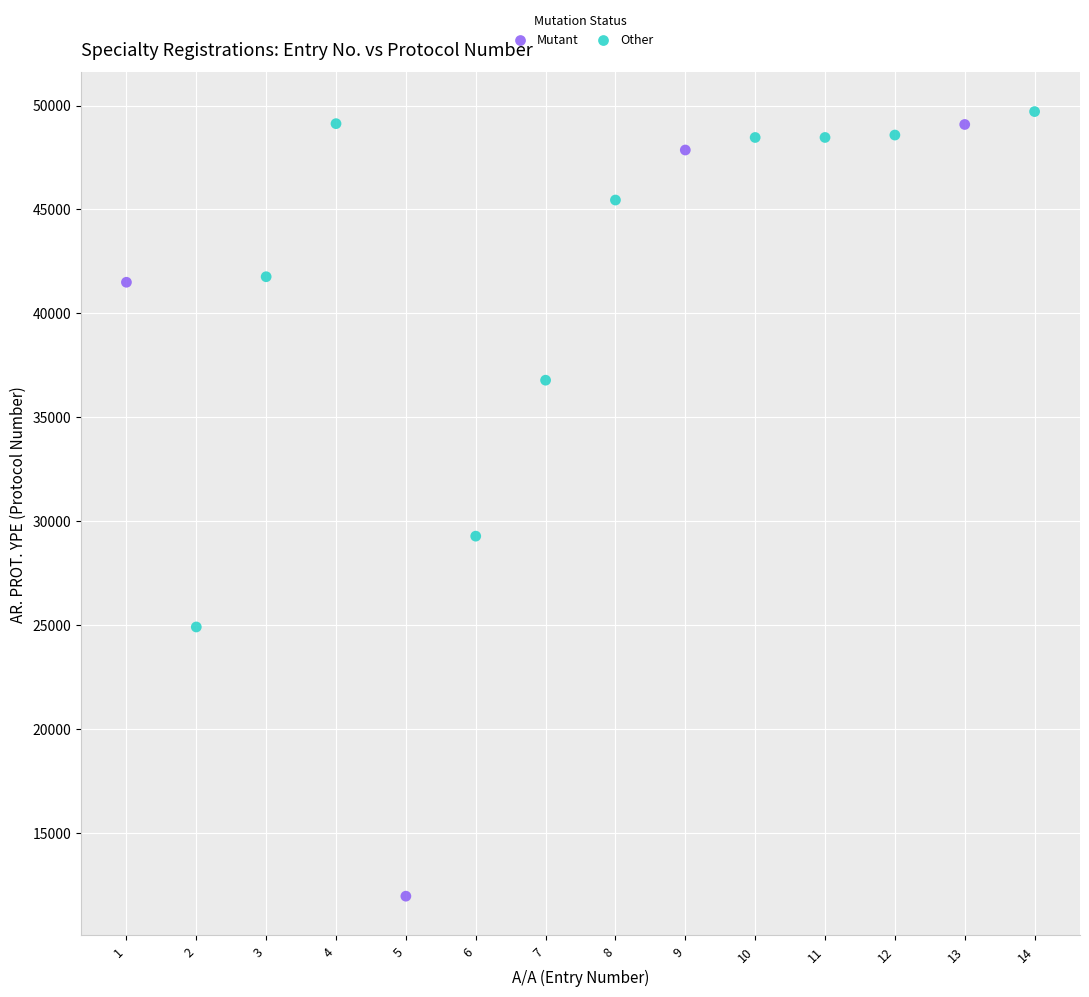

What are all the series names shown in the legend?

Mutant, Other